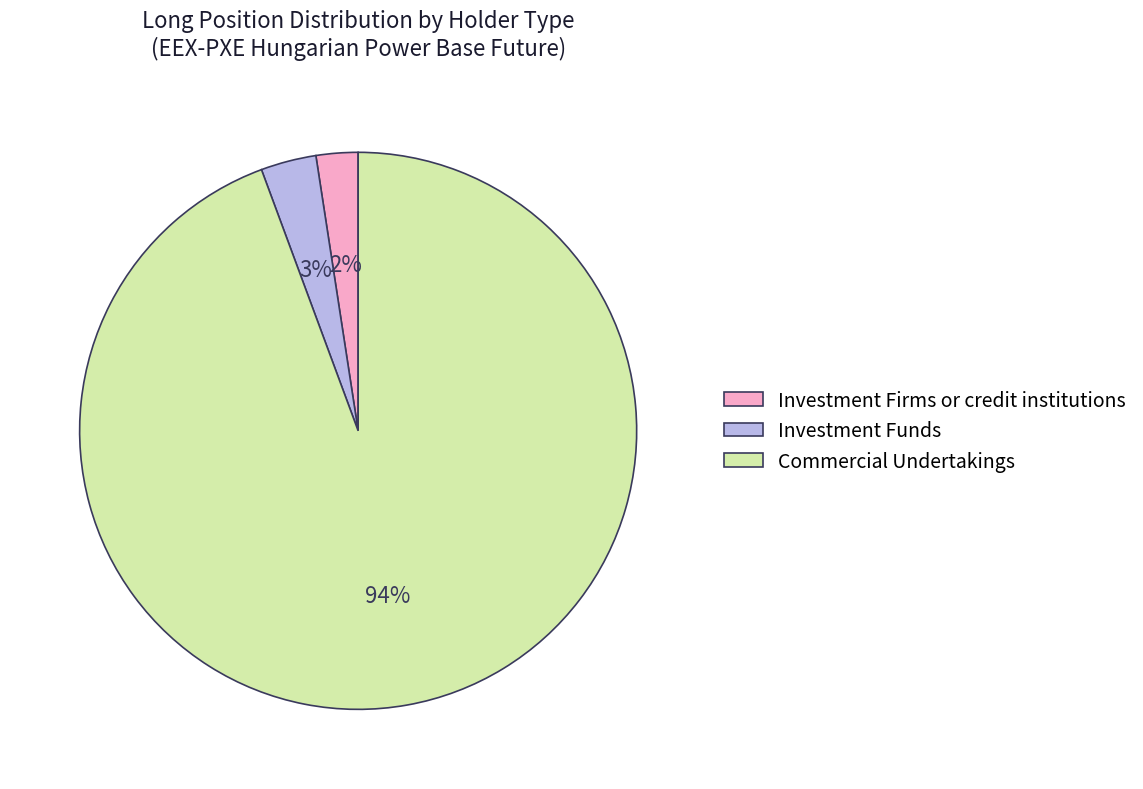

Which slice represents more than half of the pie?

Commercial Undertakings